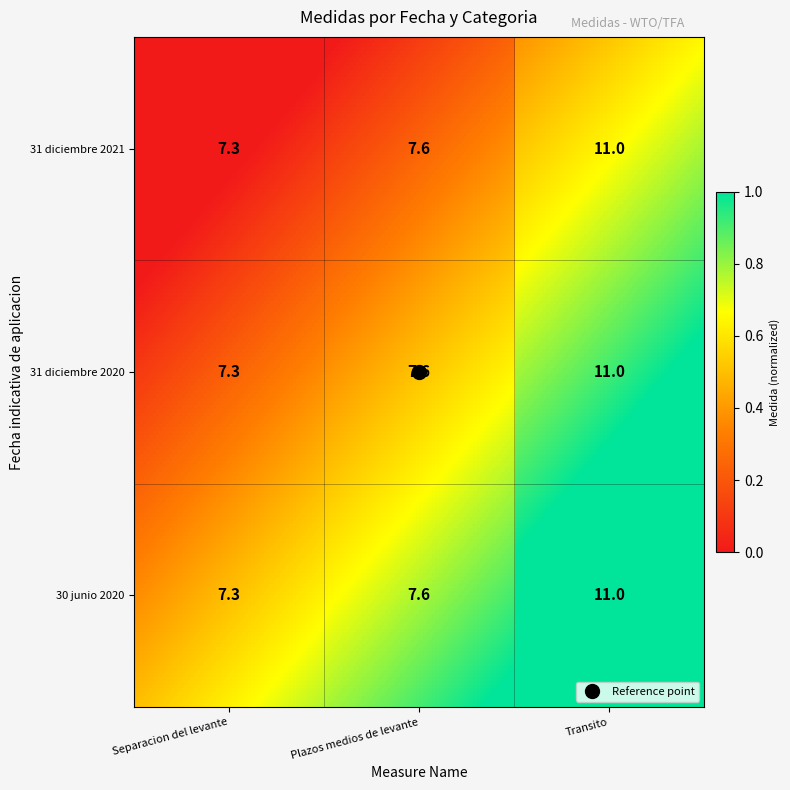

Which series has the largest range (max minus min)?

30 junio 2020